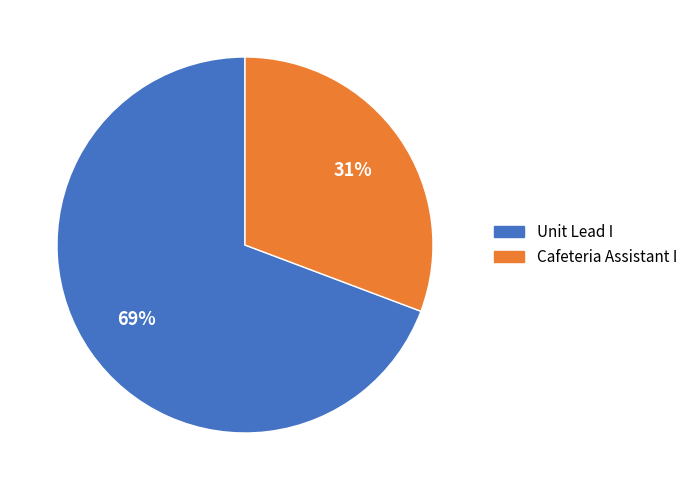

What is the smallest slice in the pie chart?

Cafeteria Assistant I